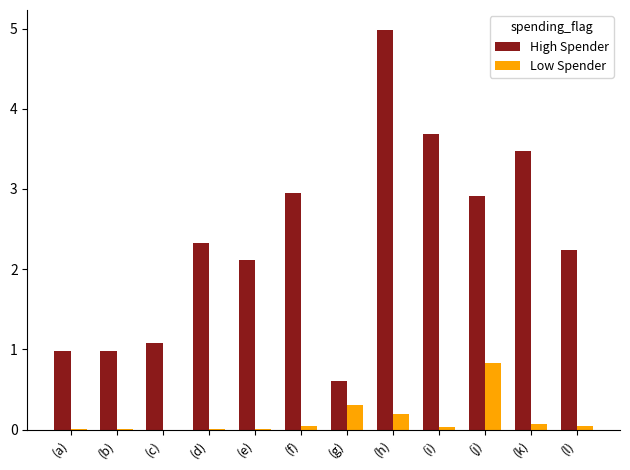

What is the sum of all High Spender values?

28.4